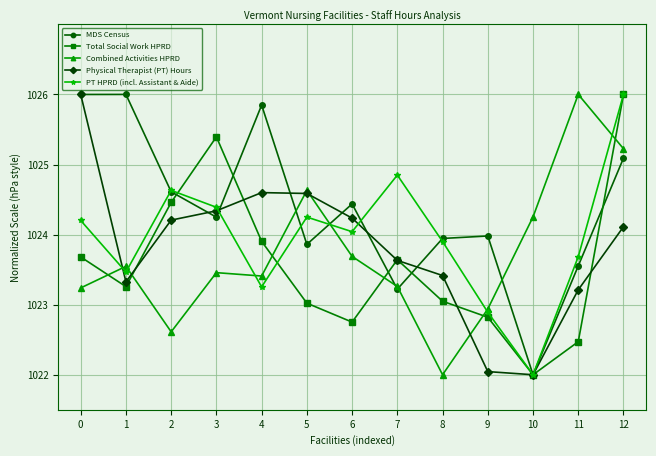

Which series has the largest total across all categories?

MDS Census